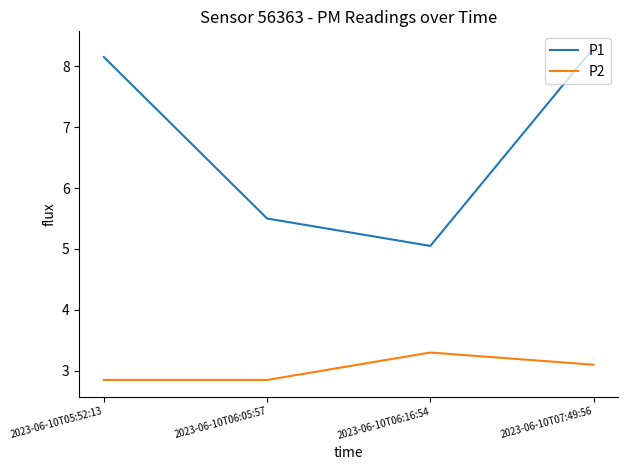

Which series changed the most between 2023-06-10T05:52:13 and 2023-06-10T06:05:57?

P1